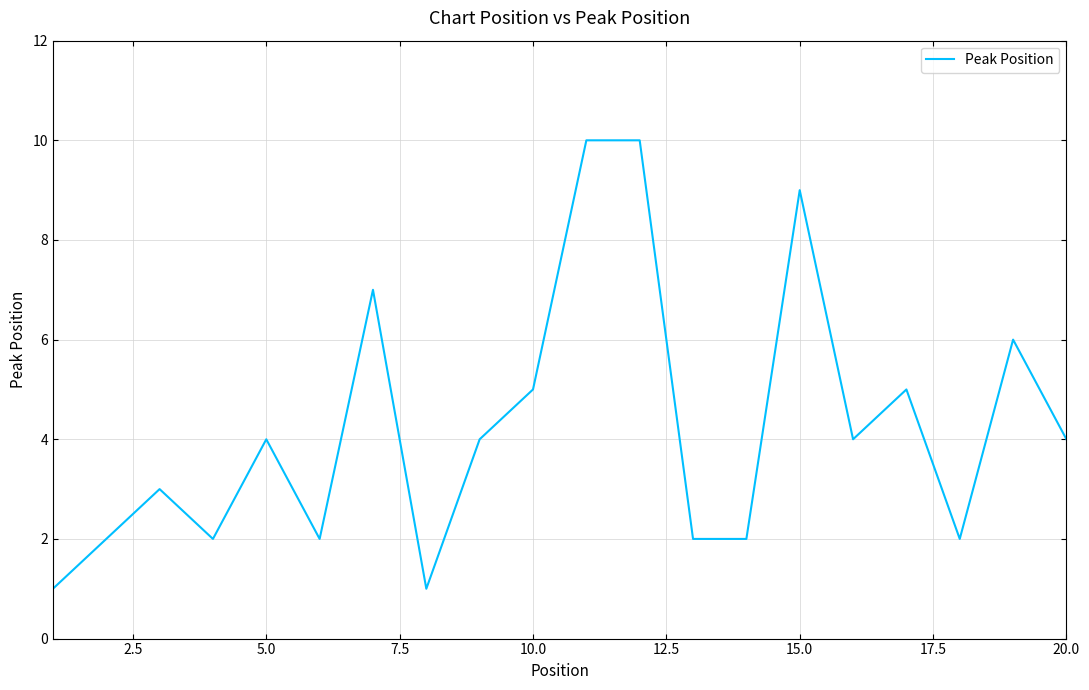

What is the maximum value shown in the chart?

10